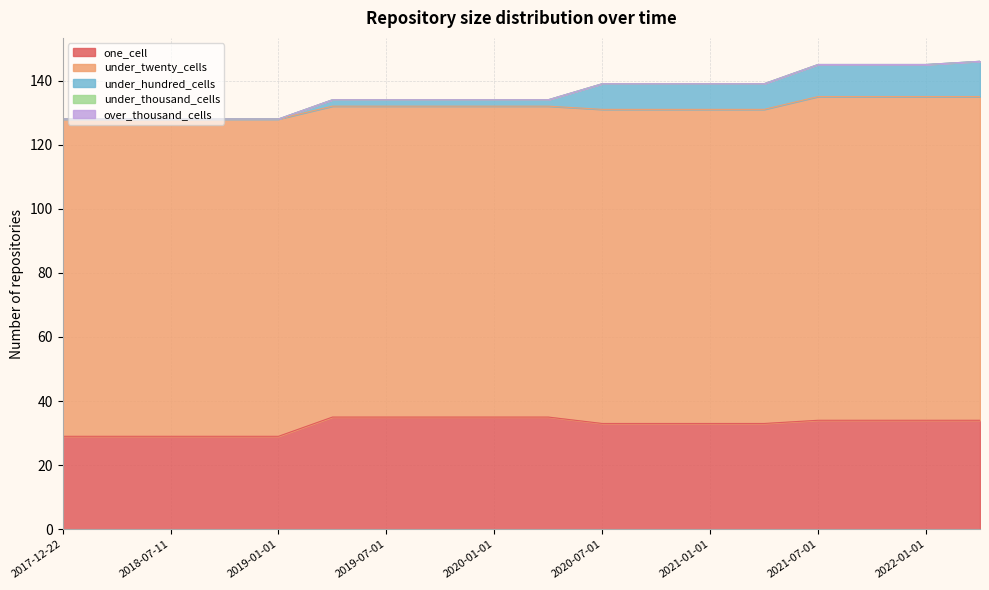

What position from the left is 2022-04-01?

18